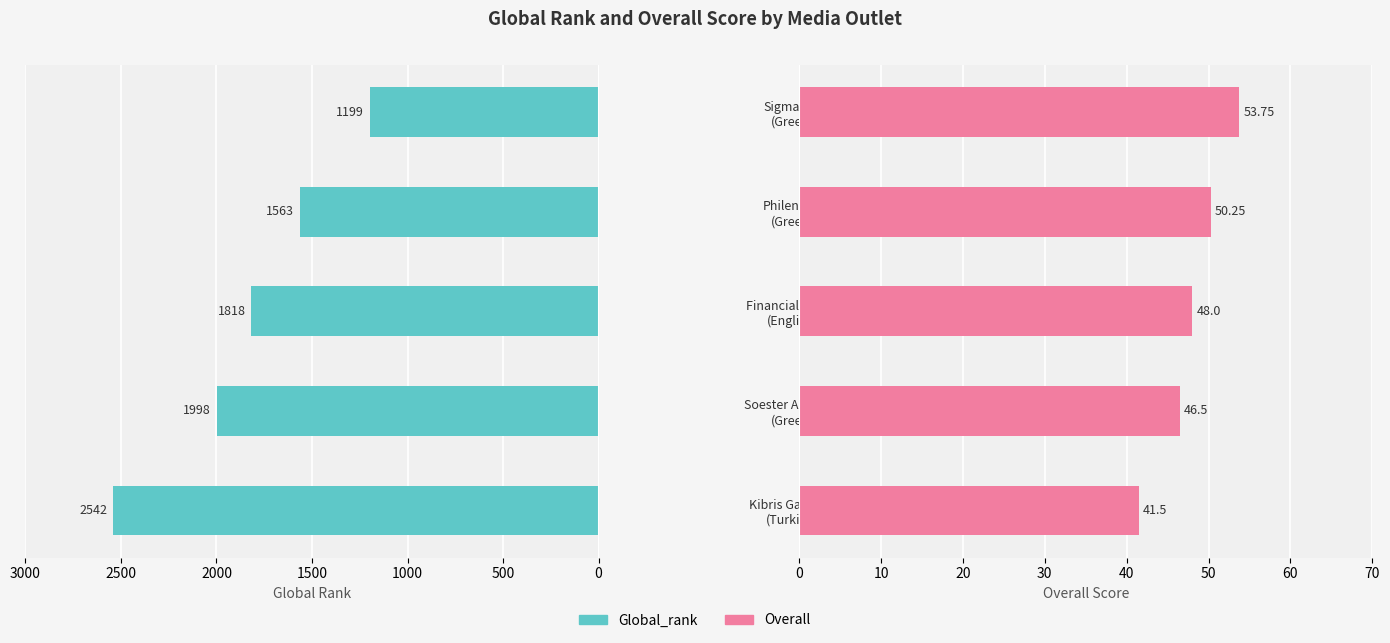

Count the number of data series in this chart.

2